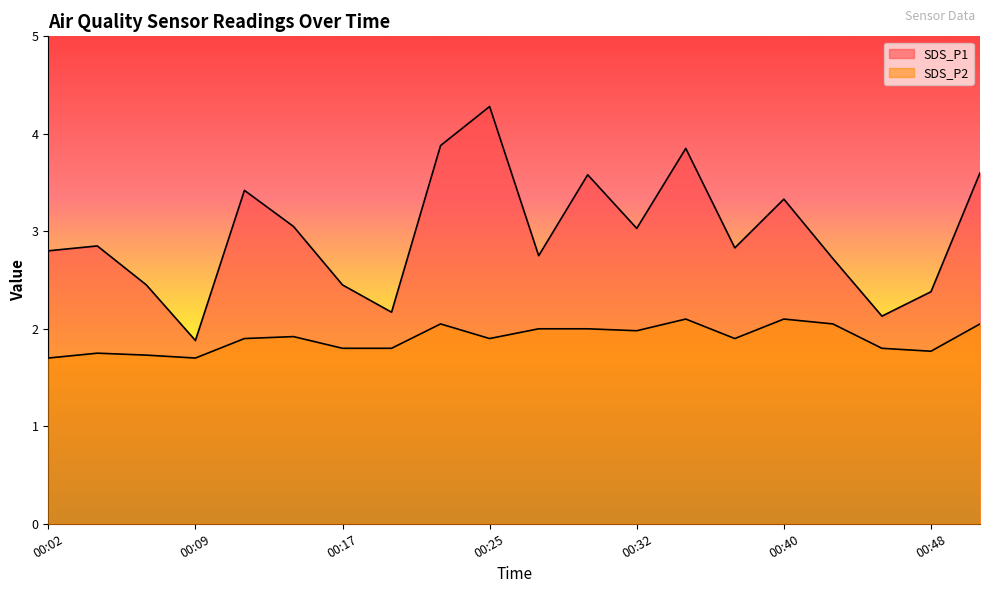

Where does the SDS_P1 series first go above 2?

00:02